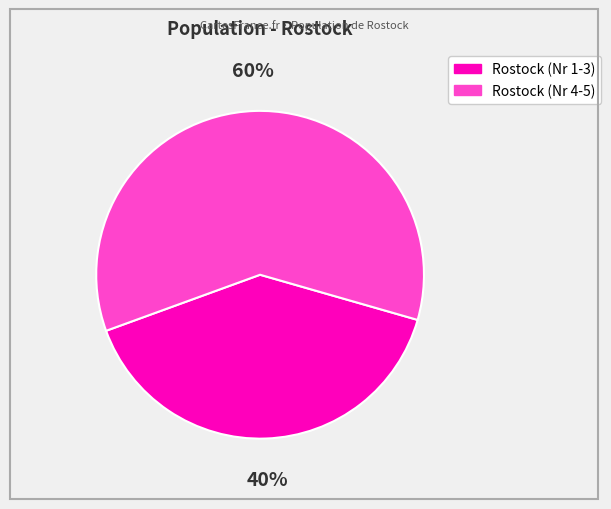

Is there any slice that represents more than half of the pie?

Yes